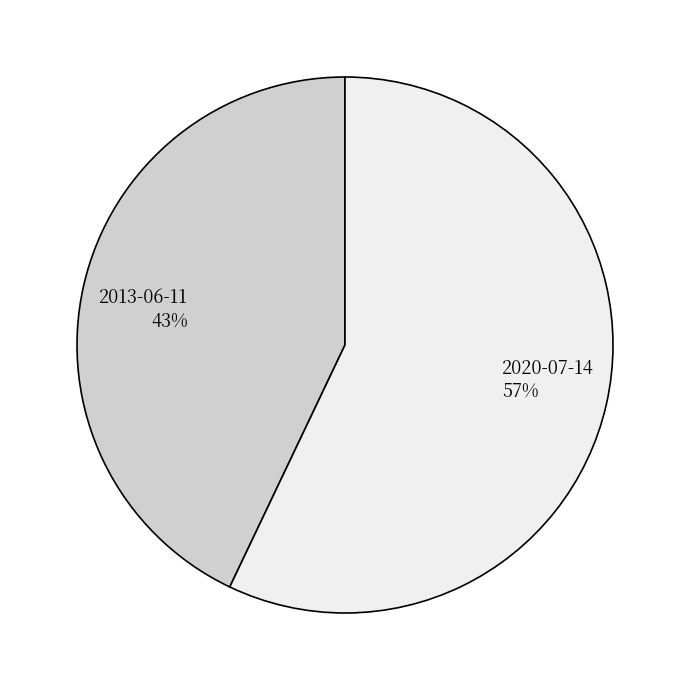

To the nearest percent, what is the average slice percentage?

50%